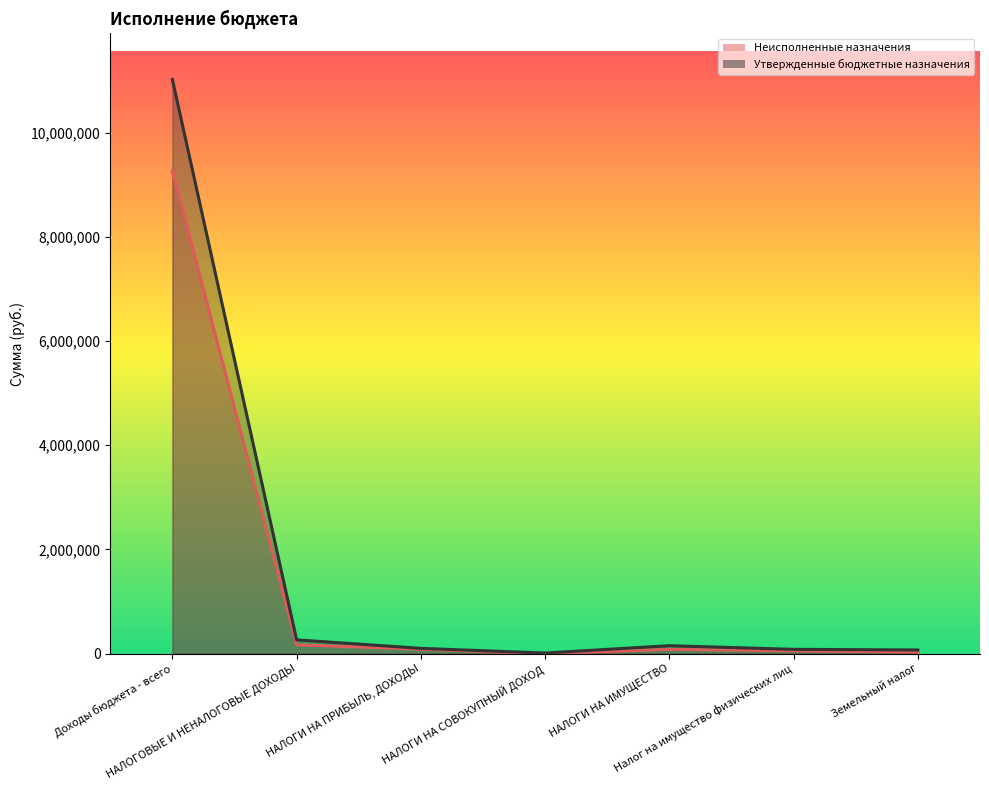

What is the smallest value displayed?

1623.5